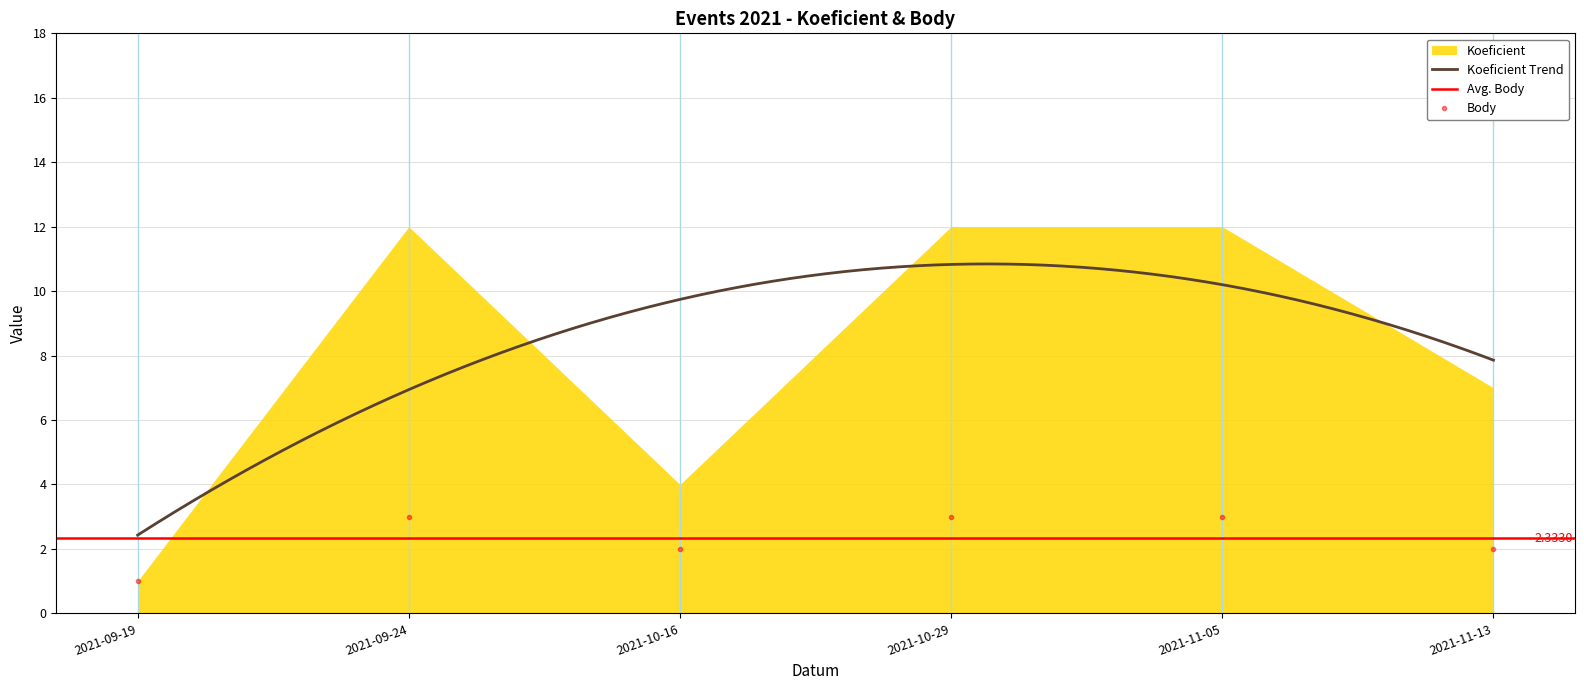

Reading left to right, extract all data points from this chart.

2021-09-19=1	2021-09-24=3	2021-10-16=2	2021-10-29=3	2021-11-05=3	2021-11-13=2